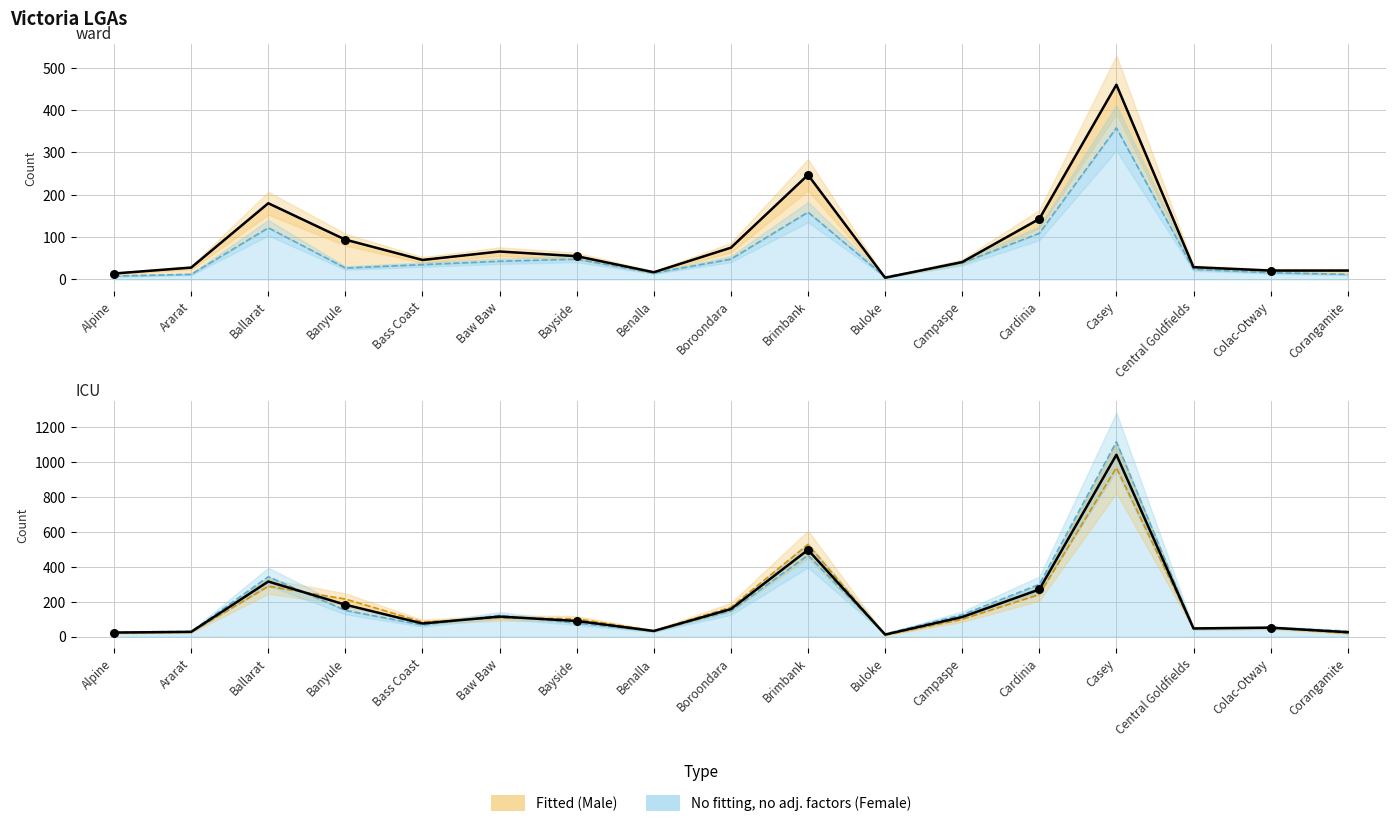

What is the total value across all series at Baw Baw?

180.5